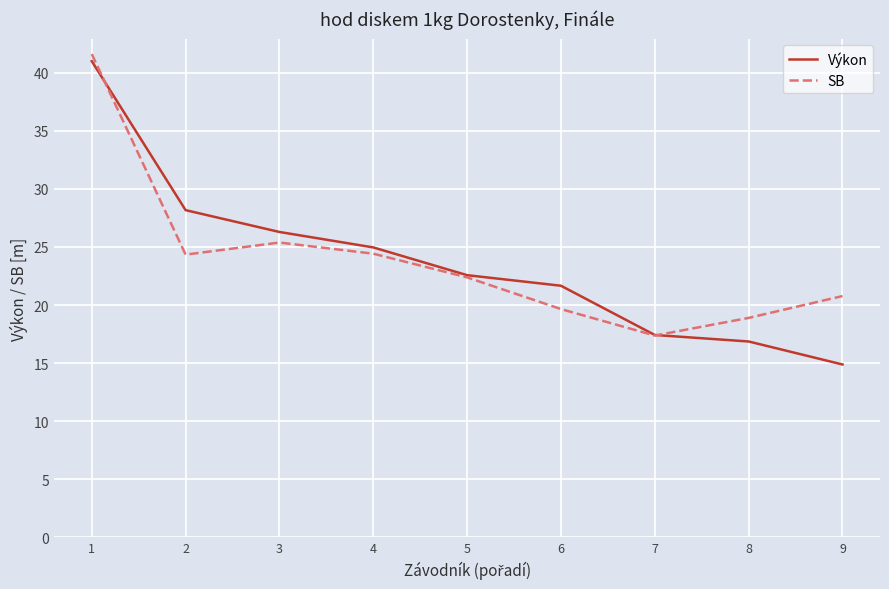

What is the total value across all series at 6?

41.3